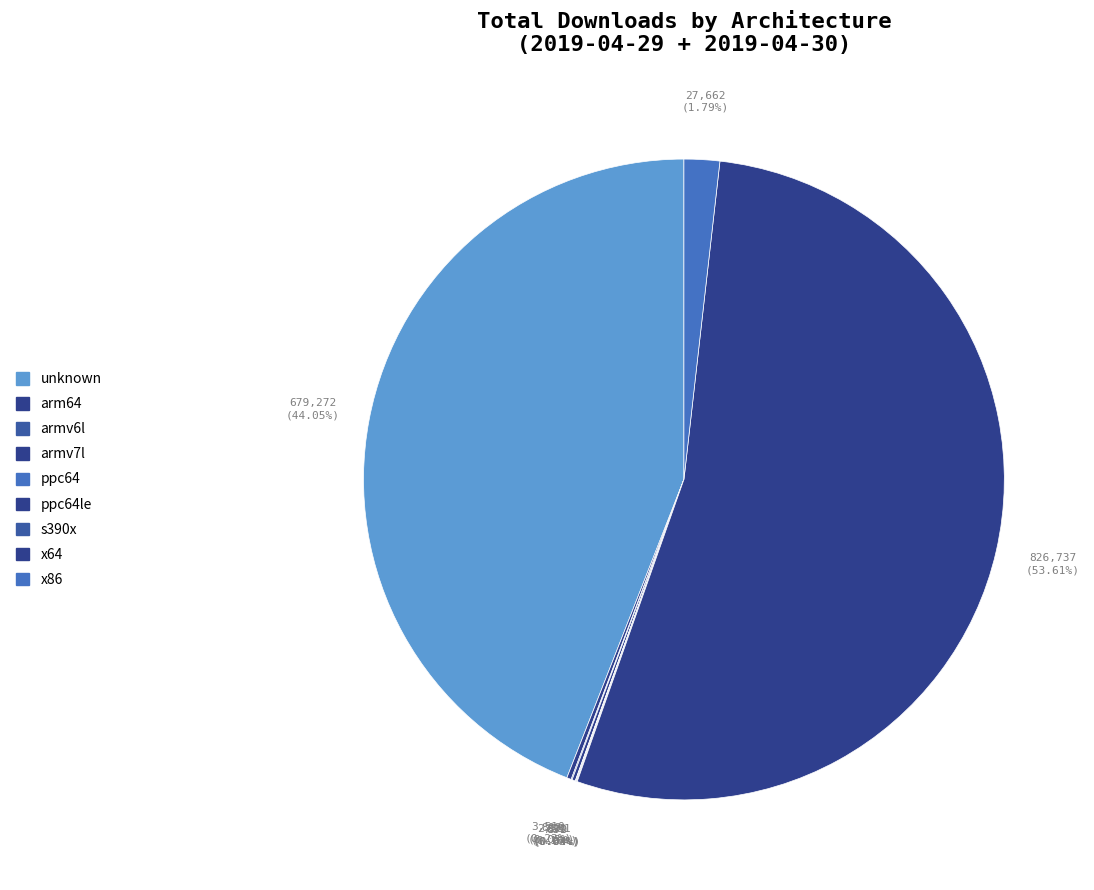

Rank the categories by value from highest to lowest.

x64, unknown, x86, armv7l, arm64, armv6l, s390x, ppc64le, ppc64